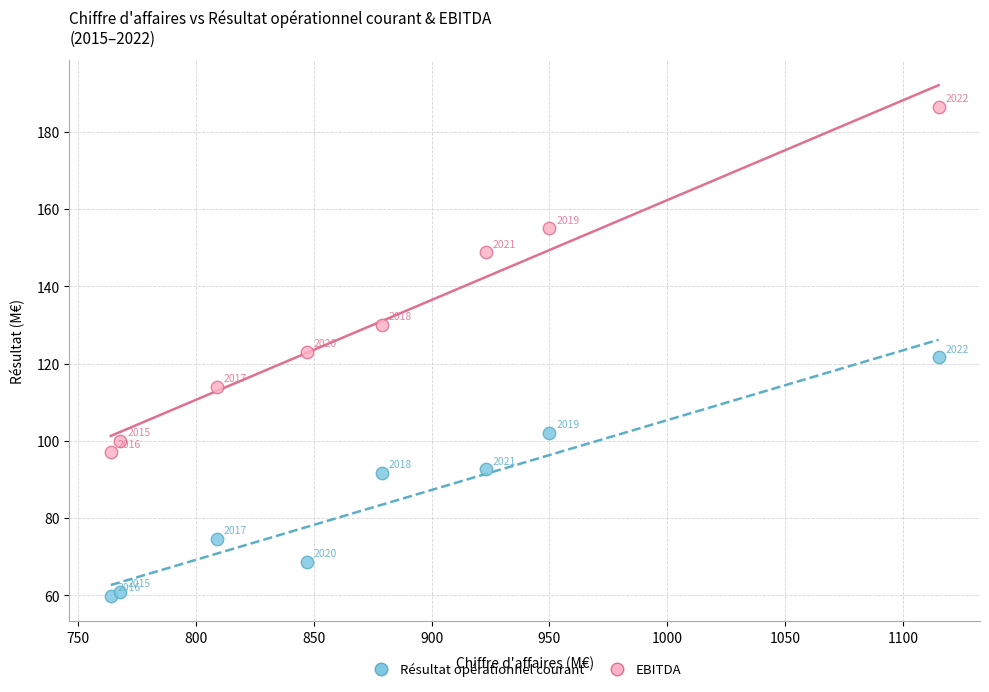

Which series reaches the minimum Y coordinate?

Résultat opérationnel courant